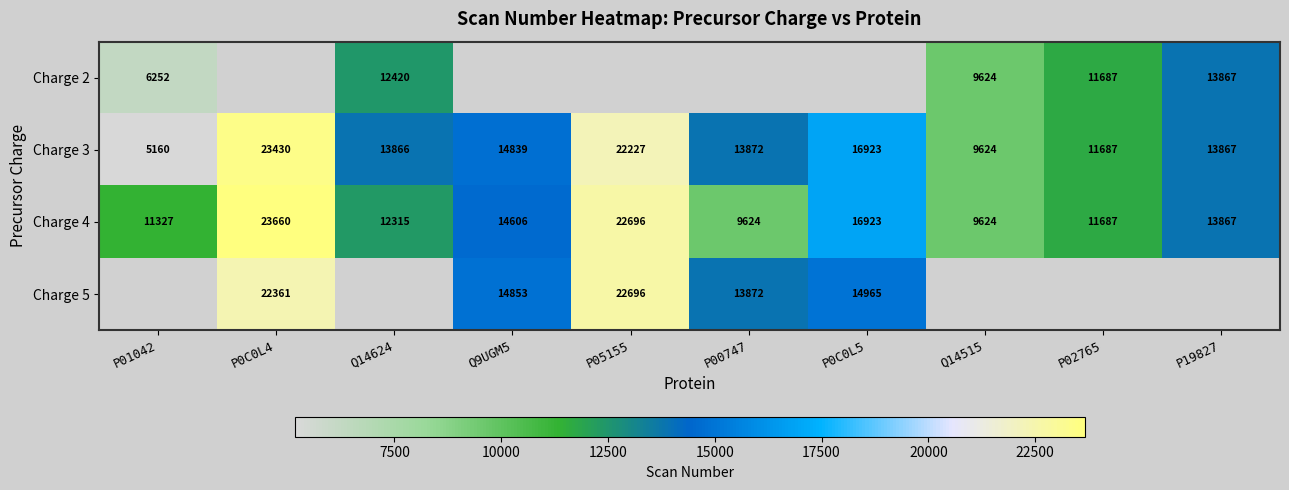

At which label does Charge 3 first exceed 13872?

P0C0L4